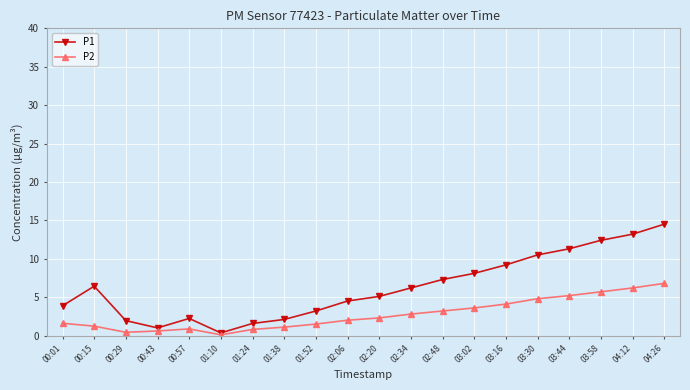

What is the difference between the highest and lowest values at 04:26?

7.7